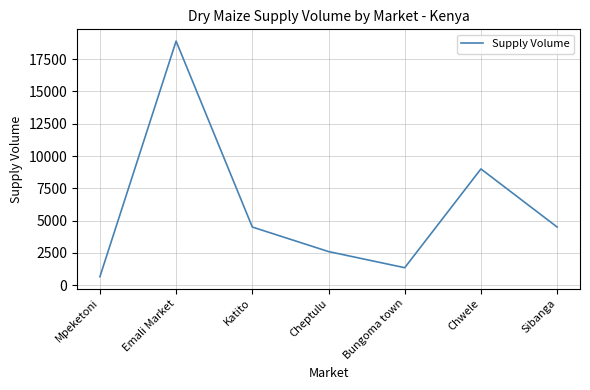

At which category does the data reach its first local peak?

Emali Market